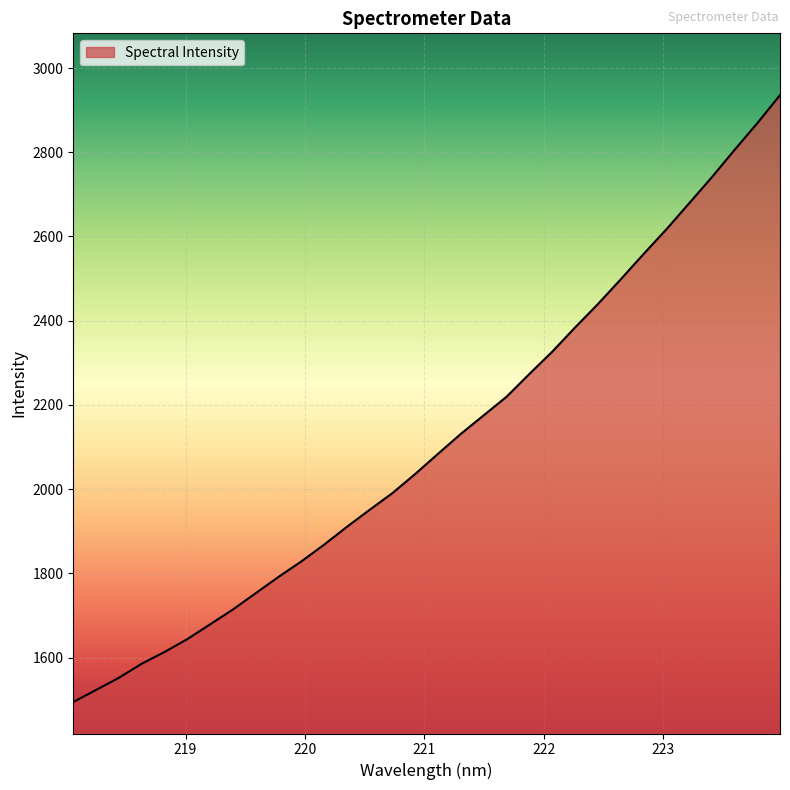

What is the difference between the maximum and minimum values?

1441.2